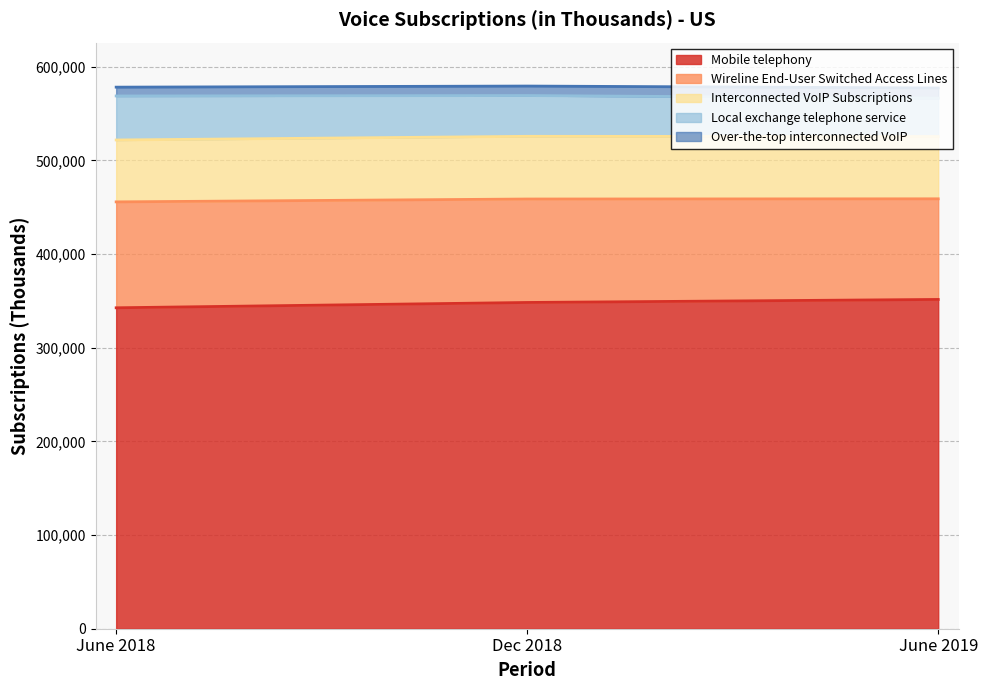

What are all the series names shown in the legend?

Mobile telephony, Wireline End-User Switched Access Lines, Interconnected VoIP Subscriptions, Local exchange telephone service, Over-the-top interconnected VoIP